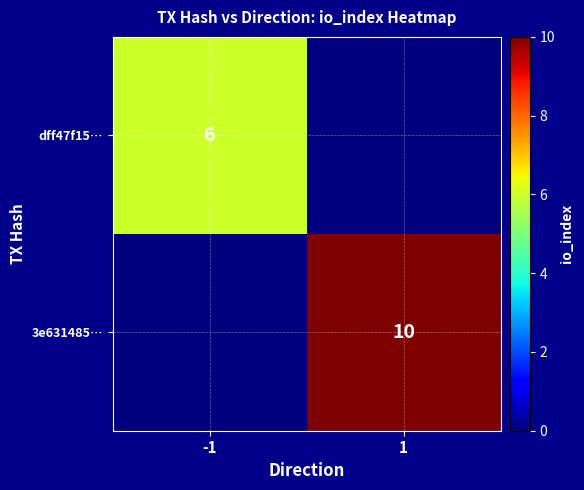

The value of dff47f15… at -1 is 6. True or false?

True